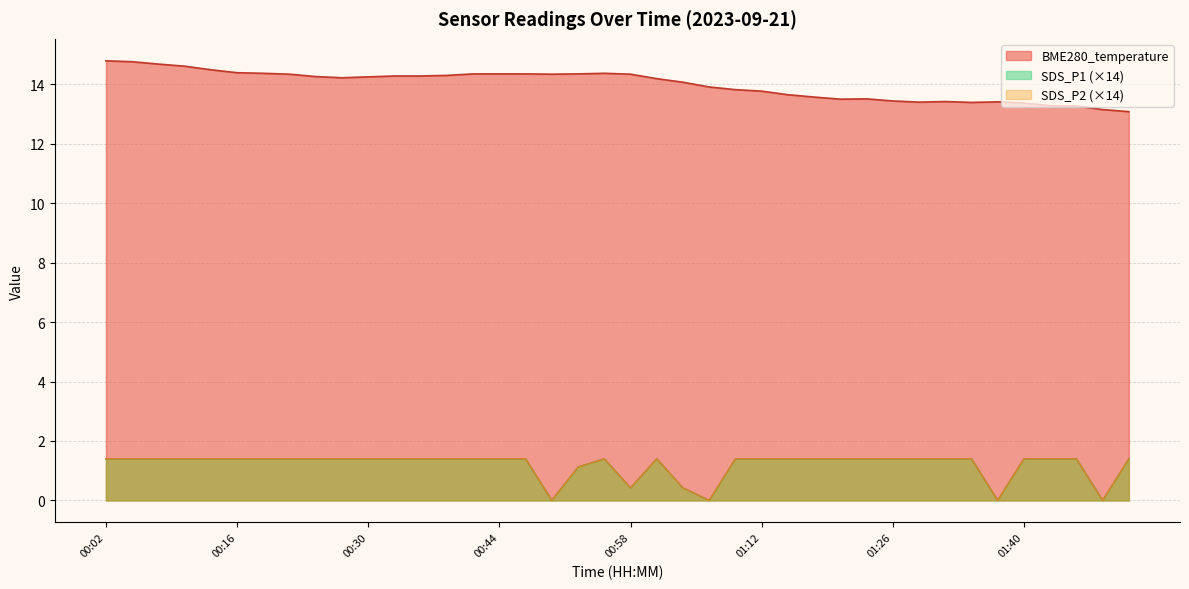

True or false: SDS_P1 and SDS_P2 cross at least once.

False